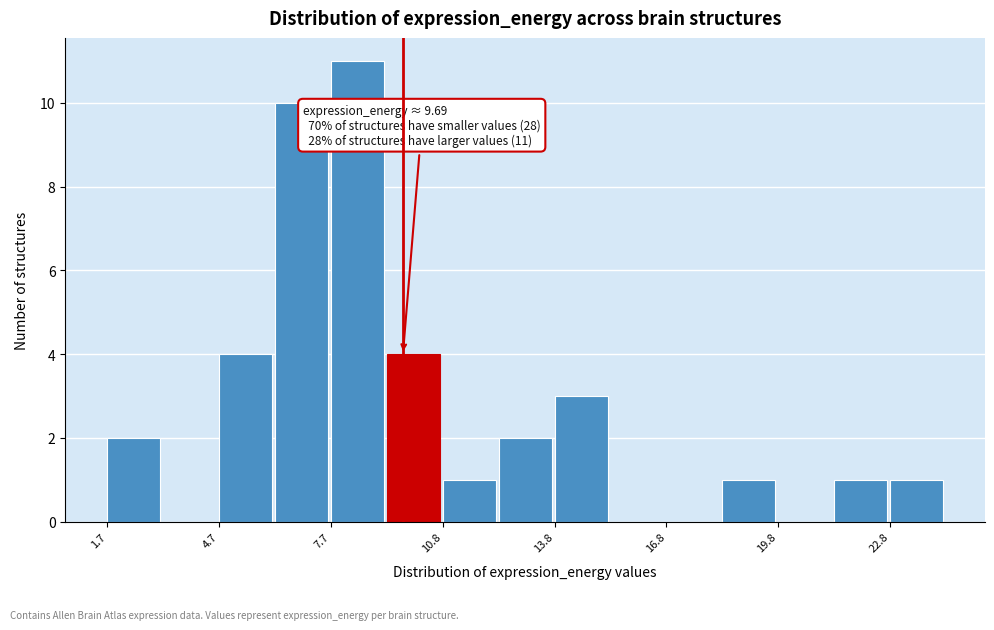

Around what value on the x-axis is the tallest bar? Give the approximate position of its centre, as read against the axis.

8.5